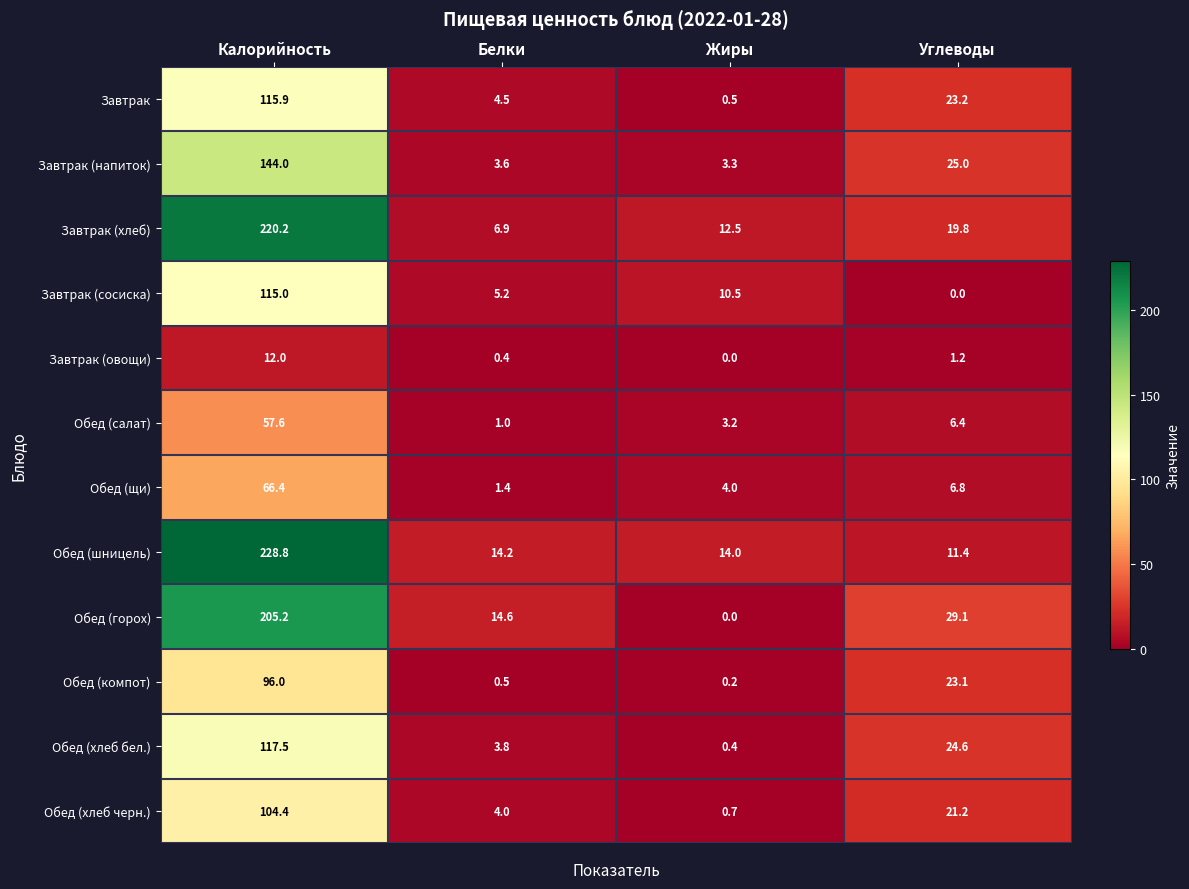

The Обед (горох) series shows 14.6 at Белки. True or false?

True